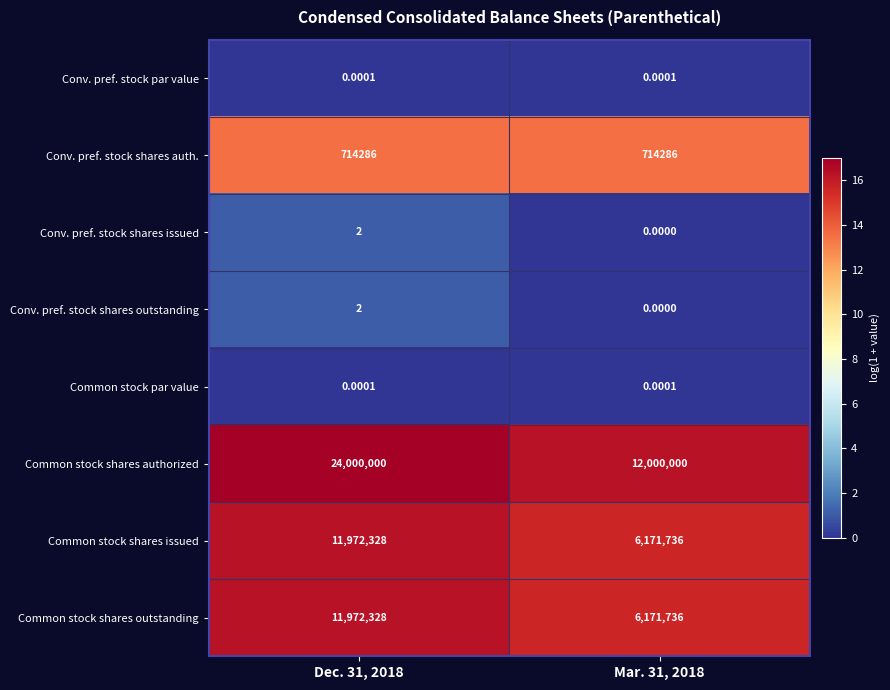

Which series has the largest total across all categories?

Common stock shares authorized